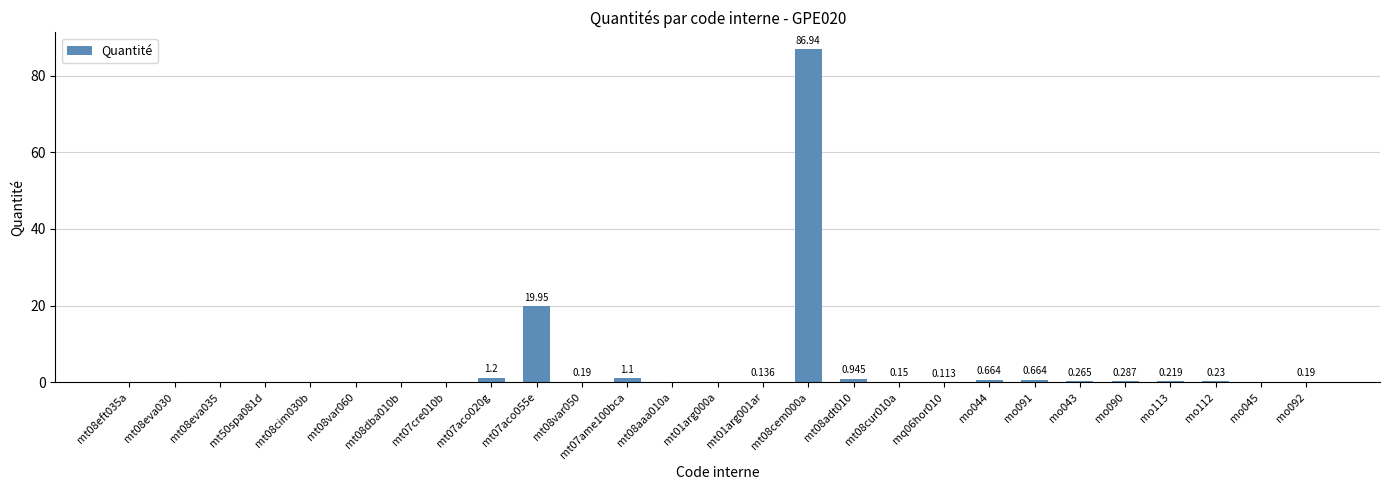

What is the sum of the values at mt08dba010b and mt08cur010a?

0.2